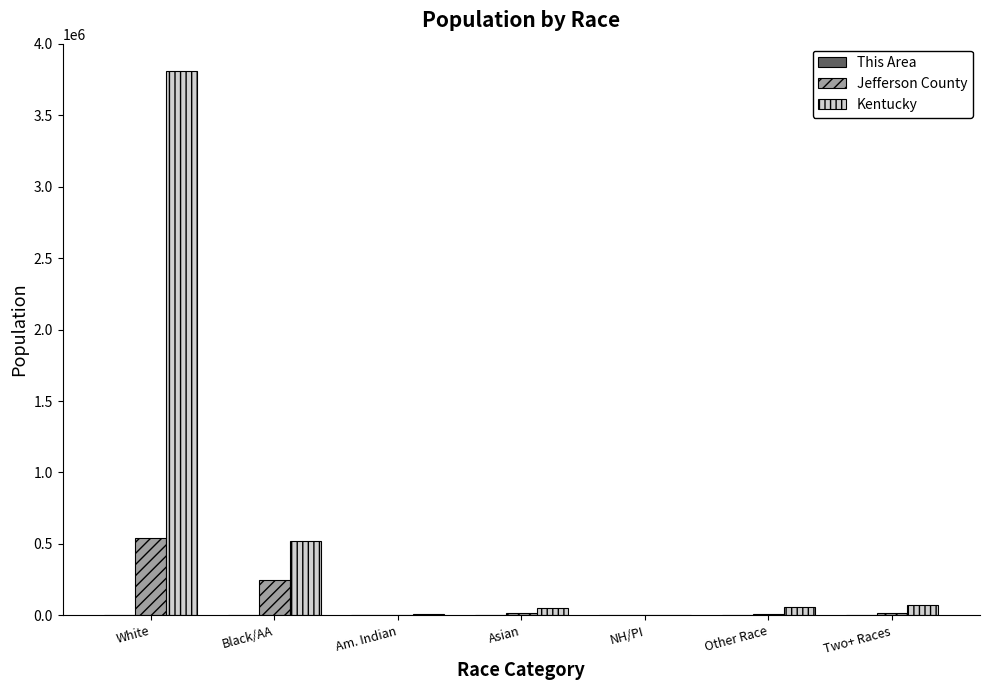

How many data points does each series have?

7